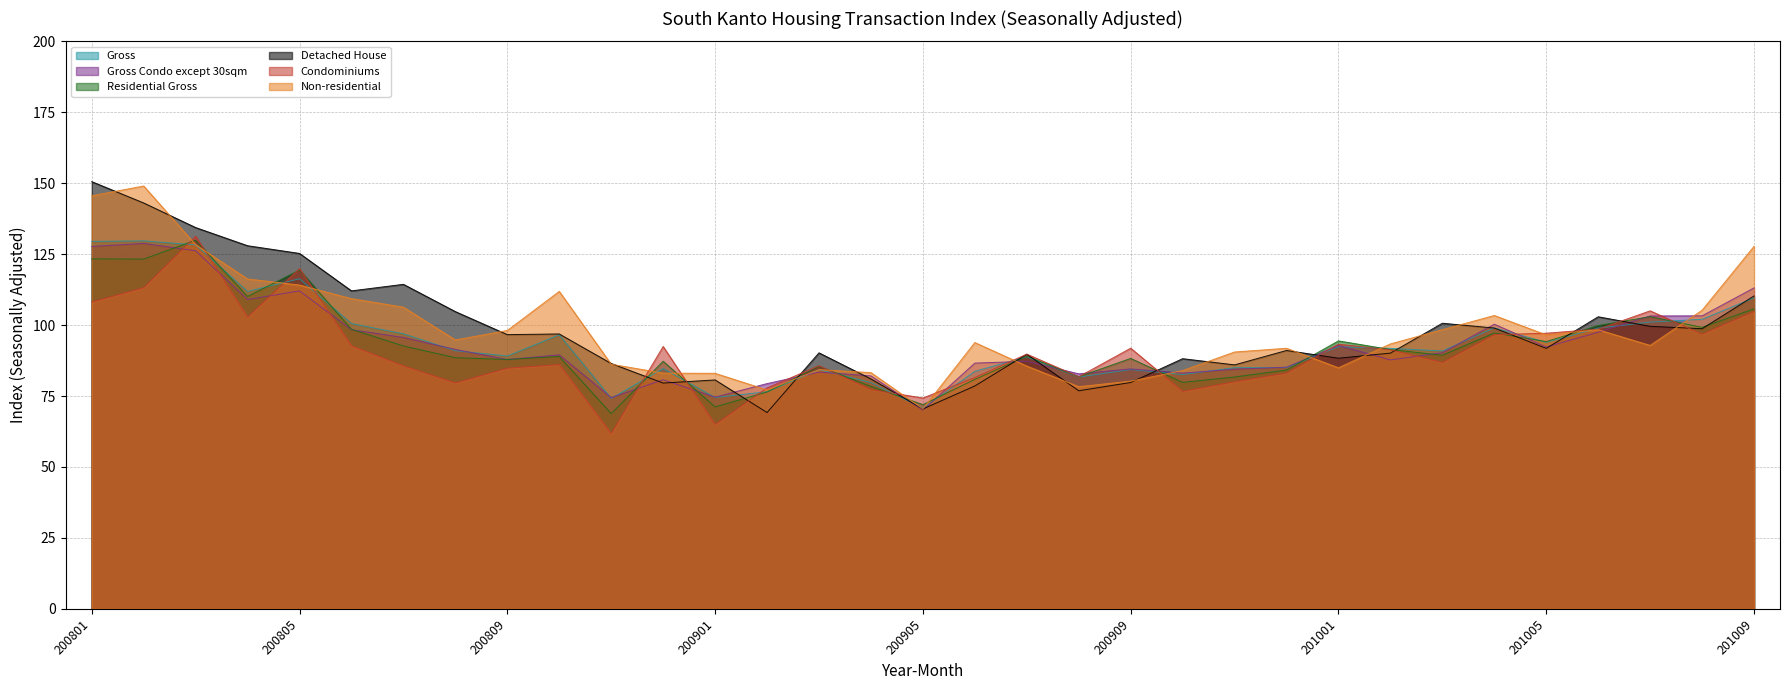

Reading left to right, transcribe all the data shown in this chart.

Gross: 129.5	129.7	128.3	111.9	116.3	100.5	96.9	91.0	89.1	96.6	74.2	84.7	74.5	76.5	84.3	79.8	70.7	83.7	88.8	81.7	84.3	82.6	85.0	85.0	92.4	91.8	90.9	99.0	93.9	98.9	101.1	102.0	109.6
Gross Condo except 30sqm: 127.7	128.8	126.2	109.0	112.0	98.4	95.6	91.4	87.9	89.5	74.4	80.7	74.6	79.4	83.4	82.1	70.0	86.6	87.2	82.8	84.6	83.1	84.4	85.2	92.8	87.7	90.3	100.3	92.3	97.5	103.2	103.3	113.1
Residential Gross: 123.3	123.3	129.9	110.1	119.4	98.5	92.6	88.5	87.9	88.9	68.8	87.2	71.2	76.4	85.4	78.4	72.0	80.8	89.1	81.8	88.3	79.8	81.7	84.2	94.4	91.4	89.4	97.2	94.2	99.9	103.0	99.2	105.7
Detached House: 150.6	143.0	134.4	128.0	125.3	112.1	114.4	104.8	96.6	96.9	86.5	79.6	80.7	69.2	90.2	81.0	70.4	78.5	89.7	76.8	79.8	88.2	86.0	91.1	88.3	90.1	100.7	99.0	91.8	102.9	99.6	98.7	110.3
Condominiums: 108.1	113.2	131.3	102.8	119.9	92.7	85.6	79.6	84.8	86.1	61.8	92.5	65.0	77.9	85.7	77.3	74.3	81.5	89.8	81.8	91.9	76.7	80.0	83.1	93.3	91.3	86.9	96.6	97.1	98.6	105.0	96.8	104.8
Non-residential: 145.6	149.0	128.3	116.3	114.1	109.3	106.3	94.8	98.1	111.9	86.2	83.1	83.0	77.1	84.3	83.2	70.5	93.8	85.6	78.3	80.2	84.0	90.5	91.8	85.0	93.4	98.4	103.4	96.5	98.4	92.8	105.2	127.8